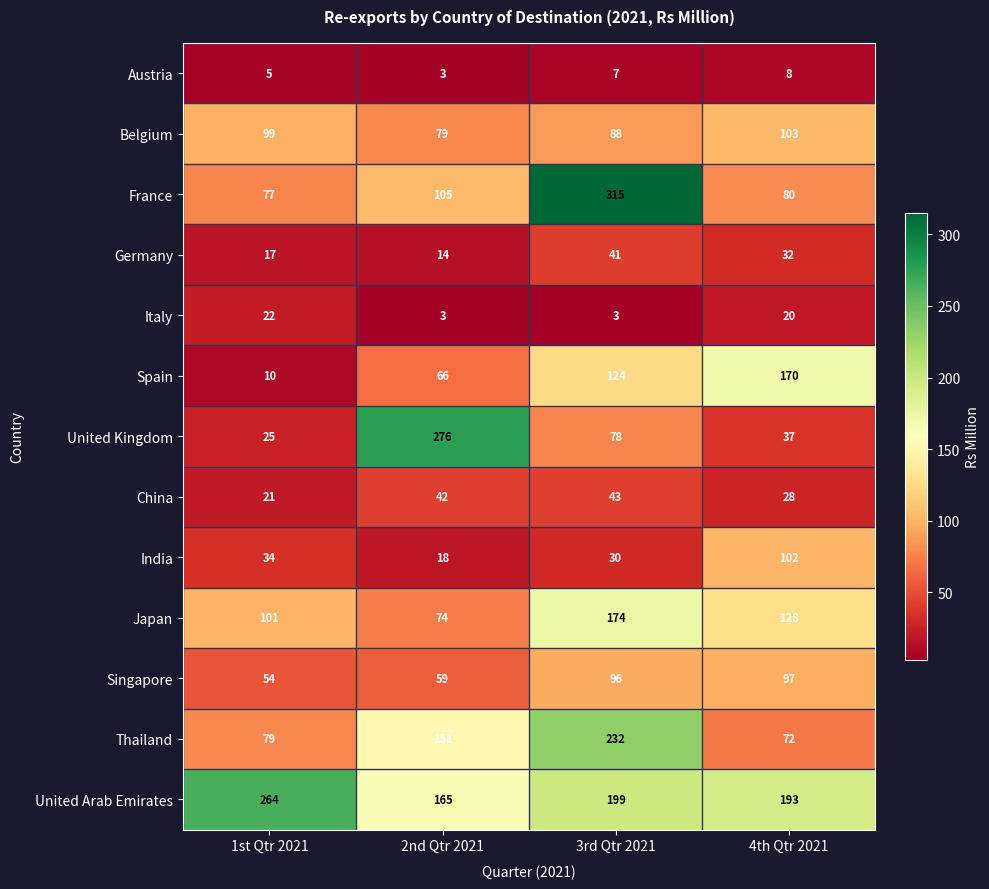

The value of Spain at 4th Qtr 2021 is 88. True or false?

False